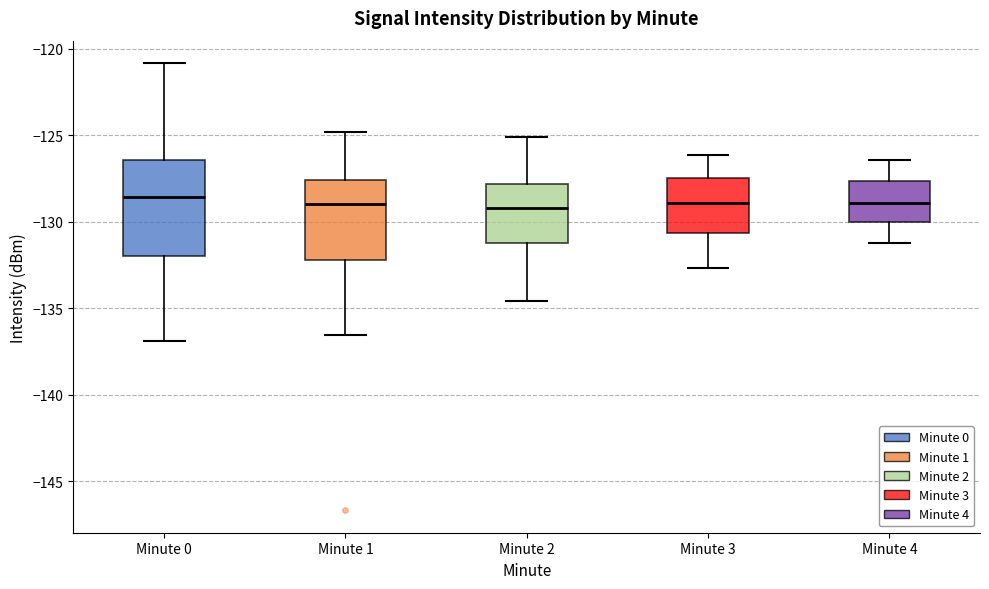

Comparing the boxes themselves (not the whiskers), which one is the tallest?

Minute 0